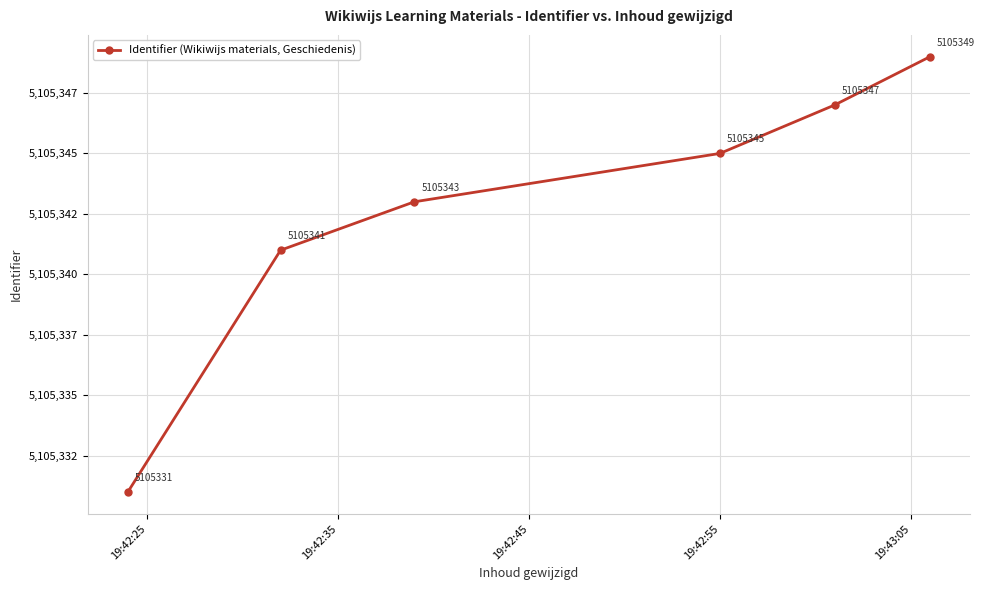

At which label does the data first exceed 5105345?

19:43:05